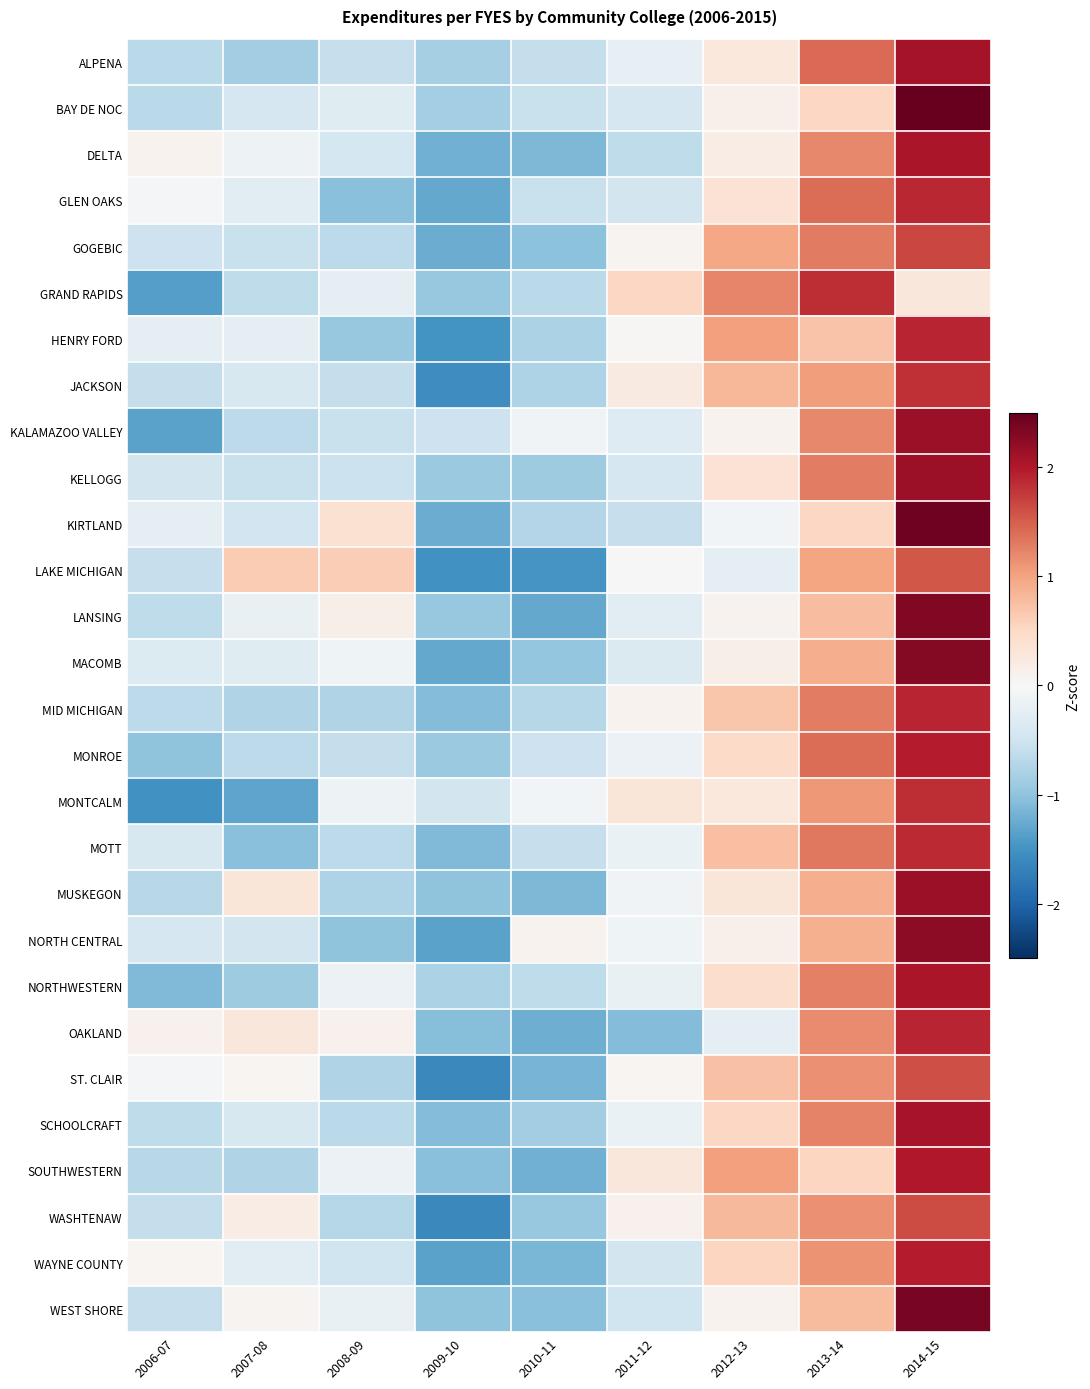

Between 2010-11 and 2014-15, which series saw the biggest shift?

LANSING